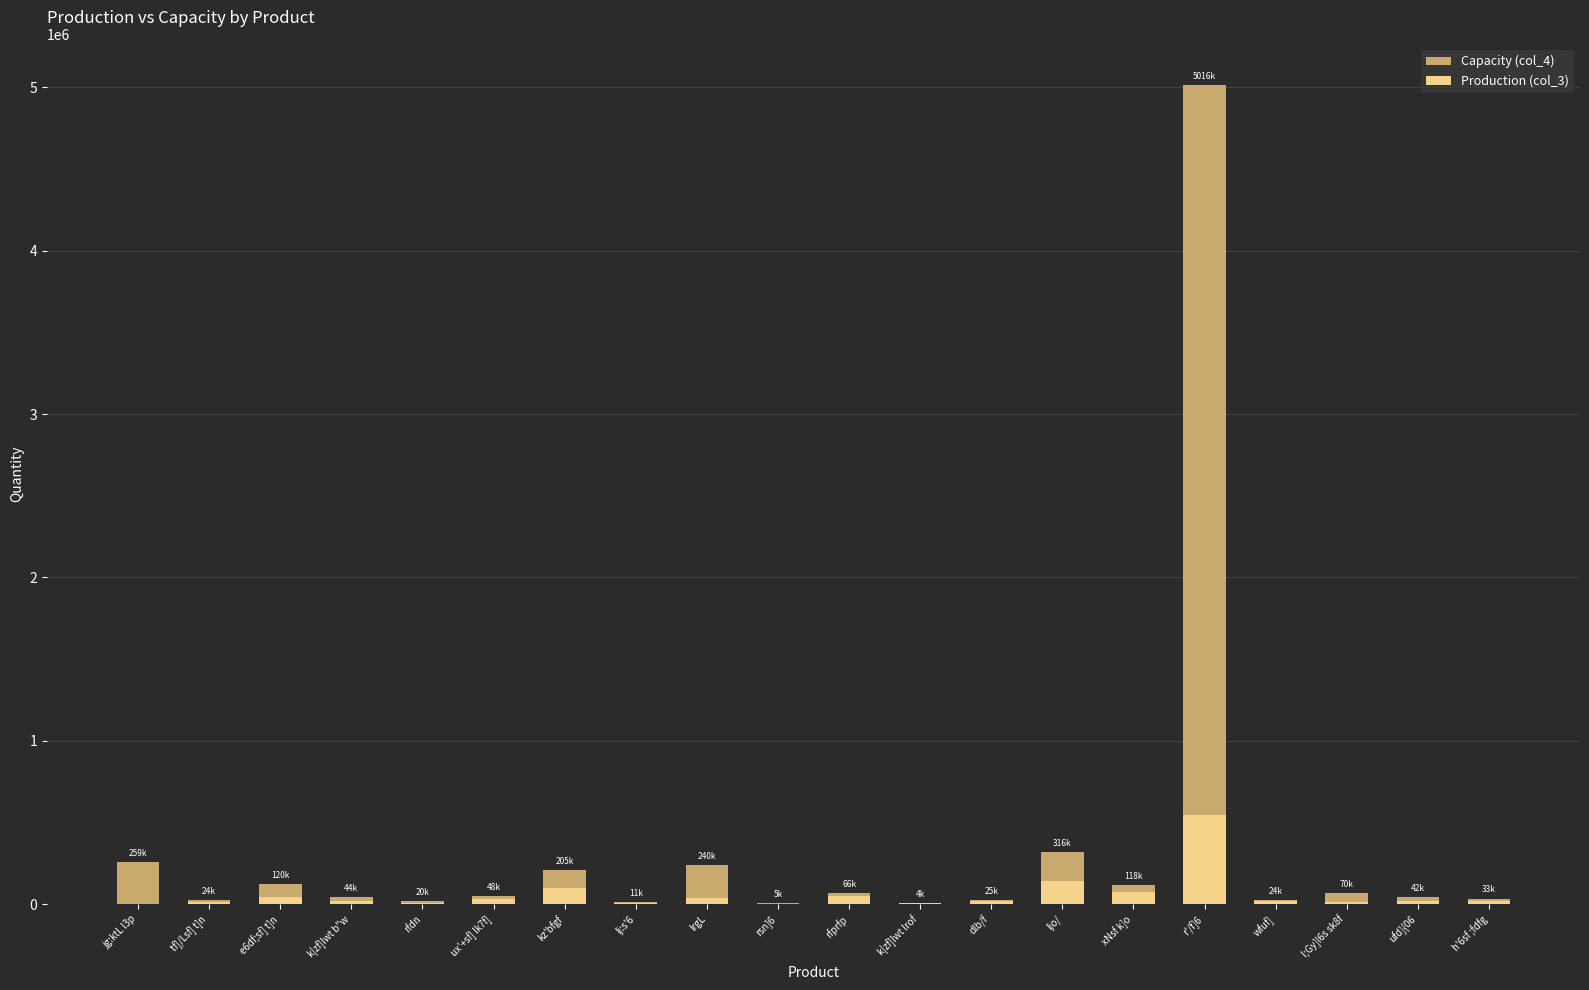

Which category has the lowest value across all series?

rsn]6